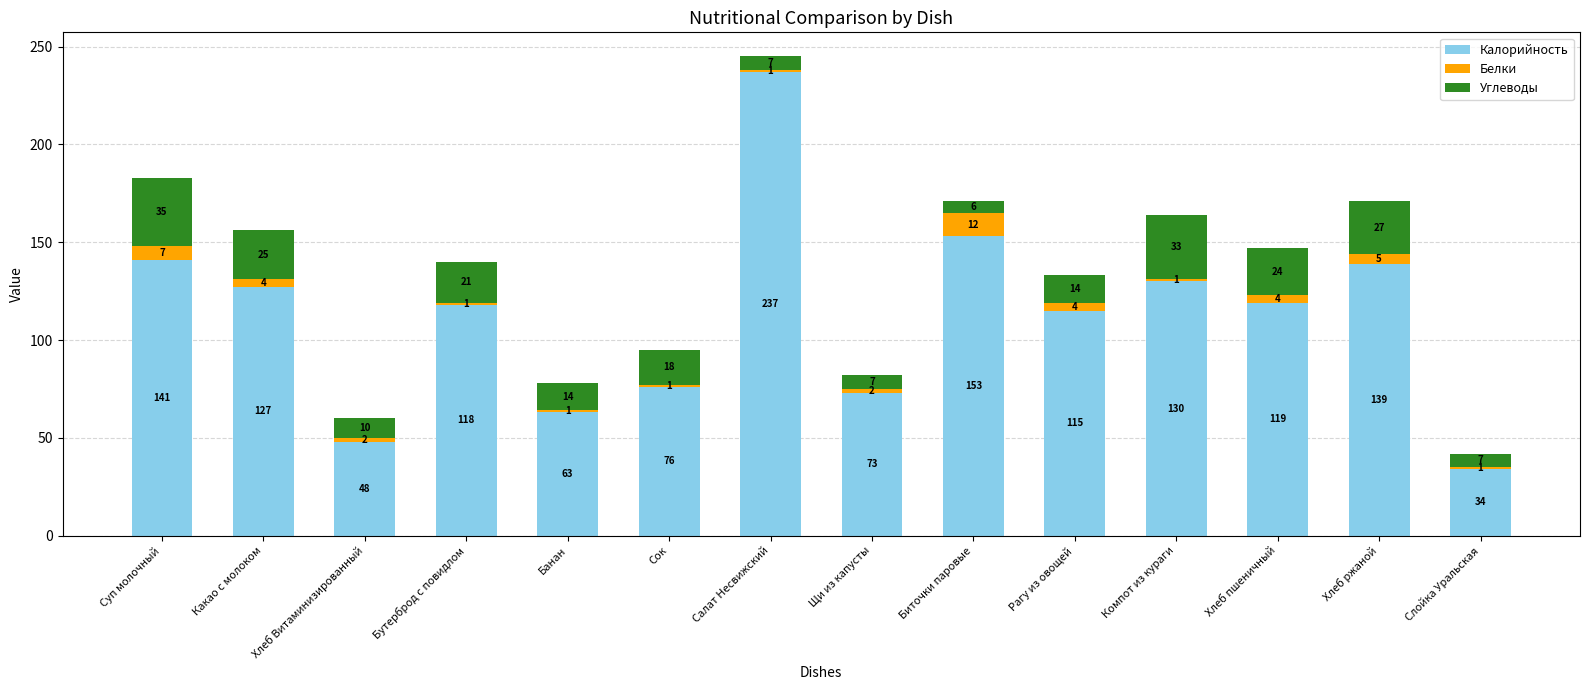

Which category has the lowest value in the Калорийность series?

Слойка Уральская